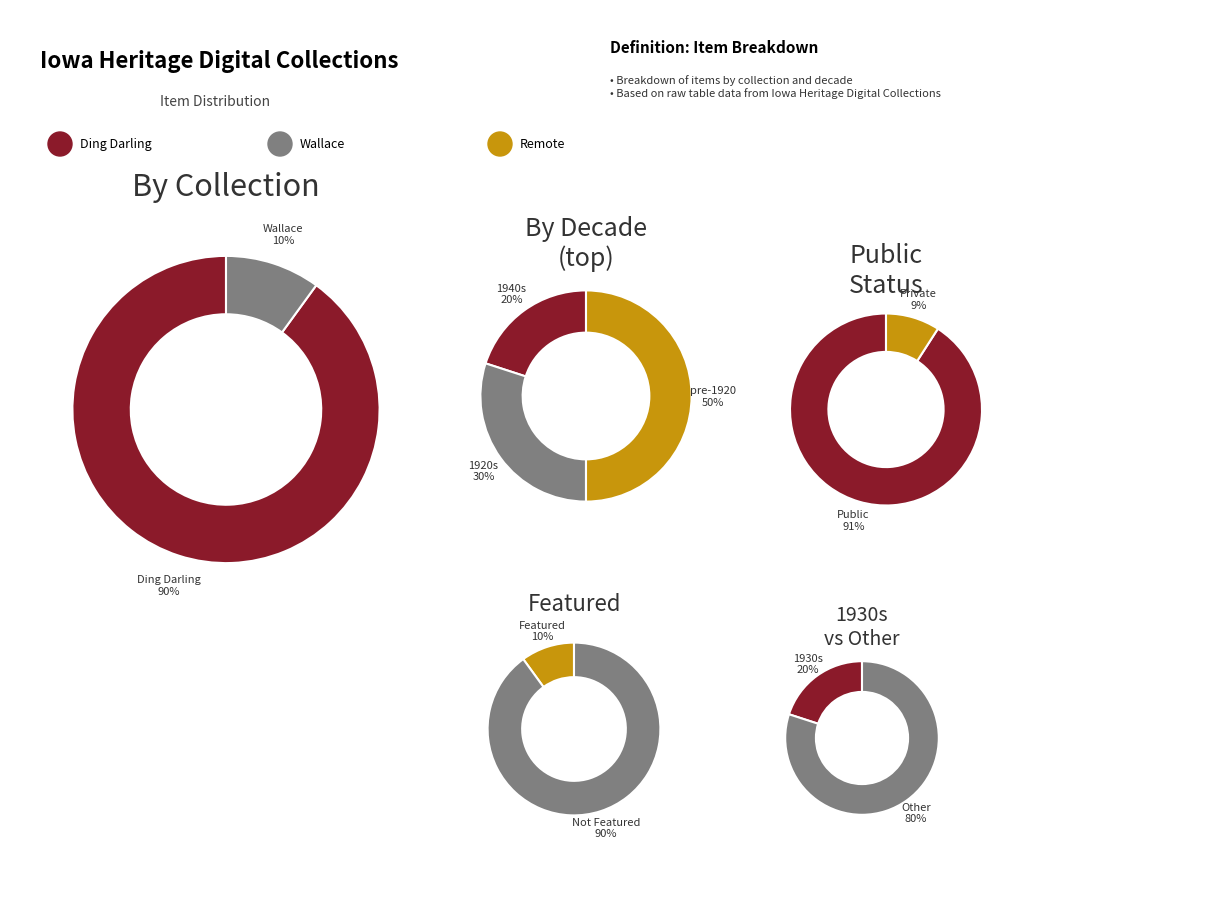

Does 1 represent more than half of the total?

No